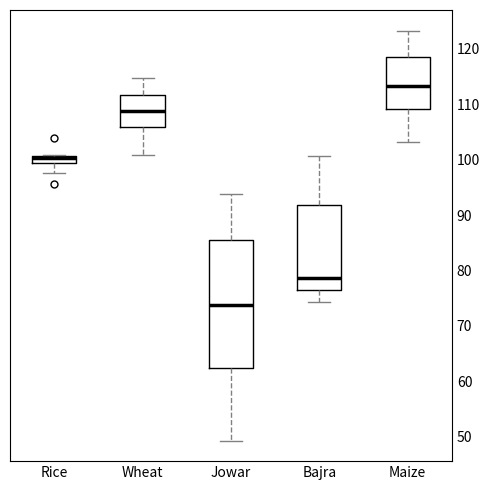

Where does the upper whisker of the box for Jowar end on the y-axis? The values are not printed on the chart, so give them approximately, as read against the axis.

94